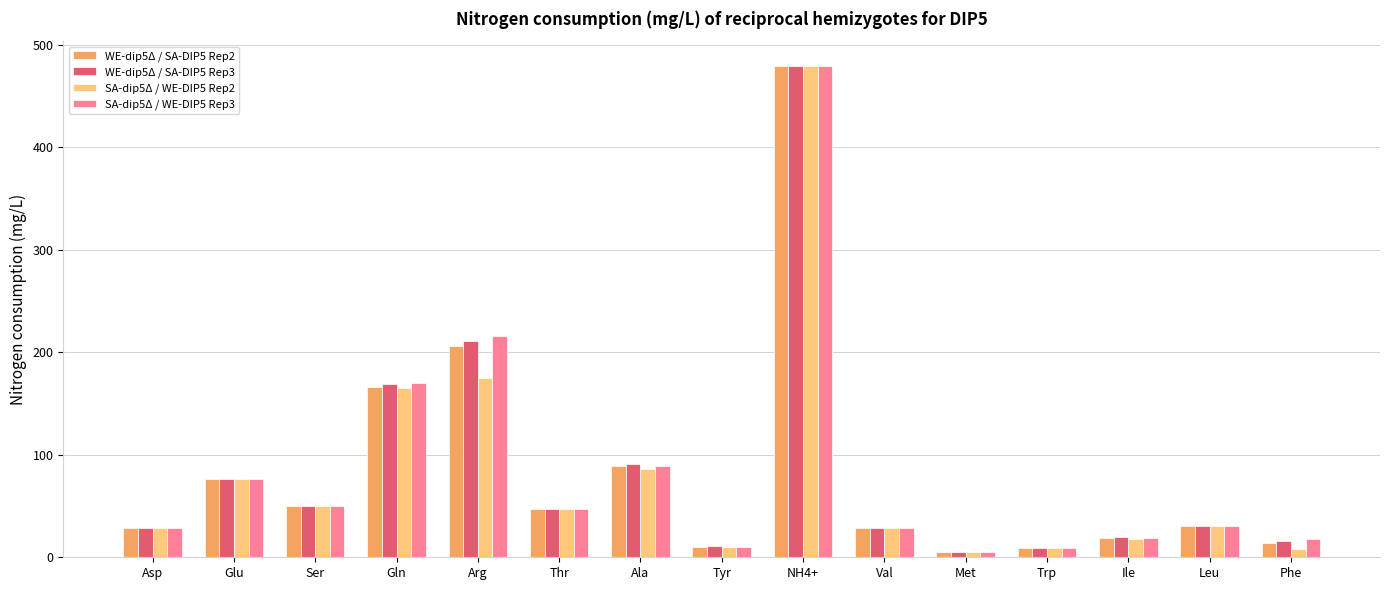

True or false: SA-dip5Δ / WE-DIP5 Rep2 has a value of 17.4 at Ile.

True